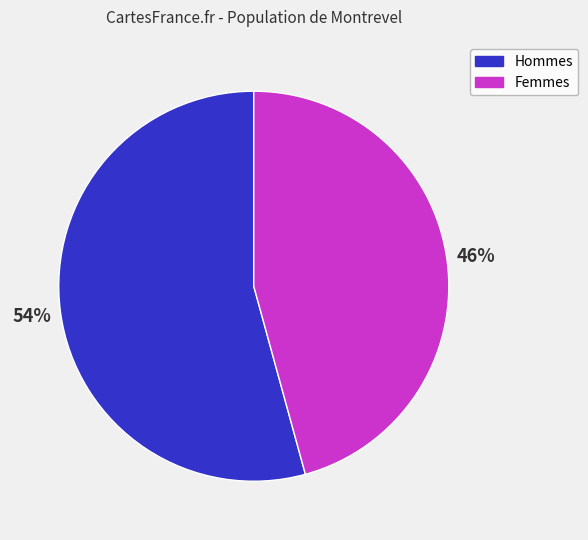

Count the number of slices in the pie.

2